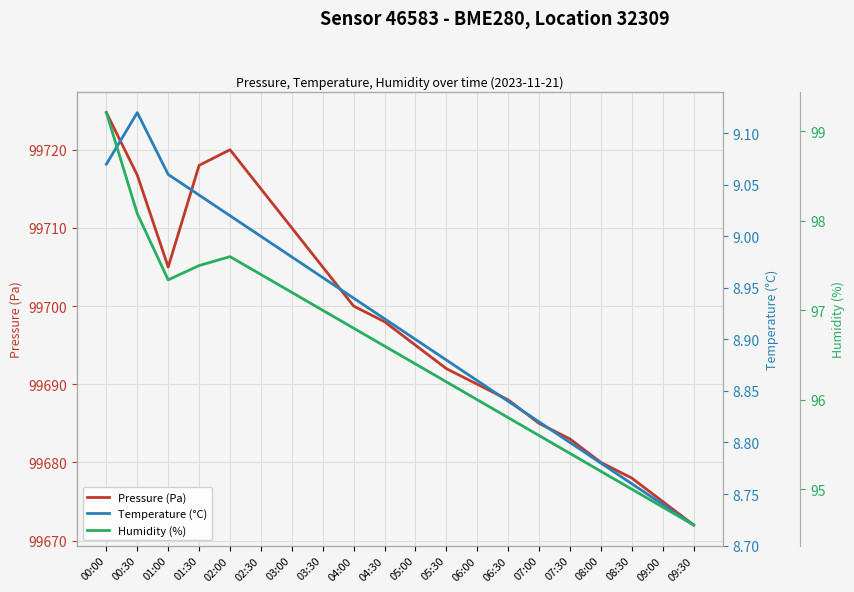

How many data points in Humidity (%) are less than 96?

7